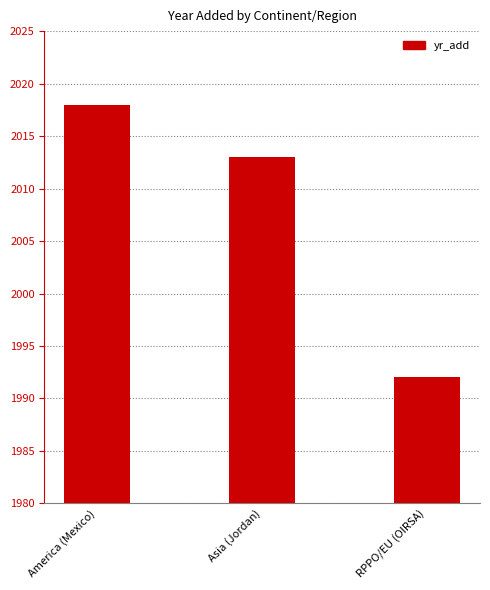

Between RPPO/EU (OIRSA) and America (Mexico), which is larger?

America (Mexico)